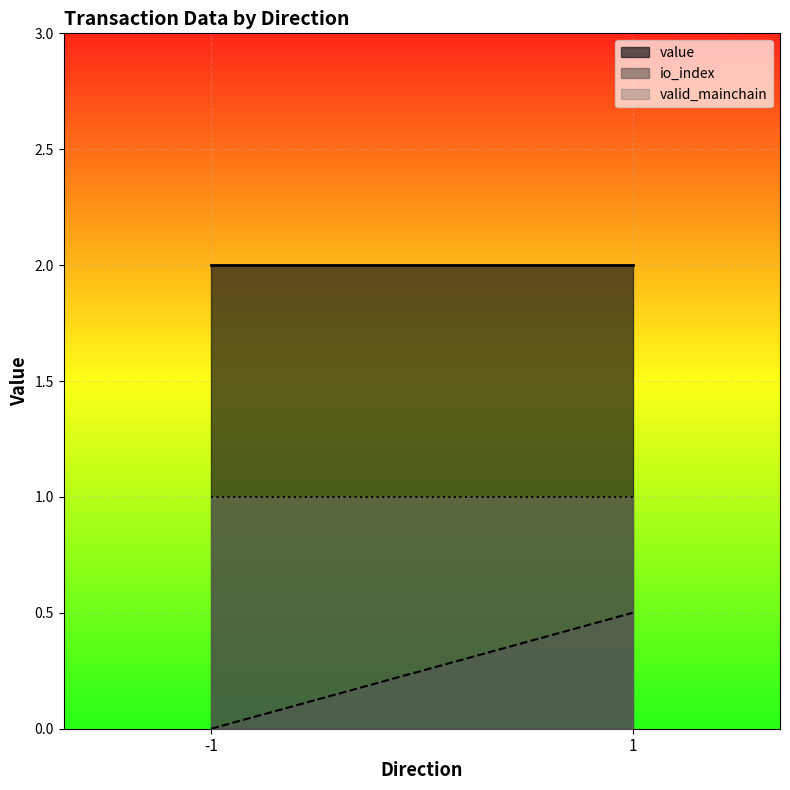

True or false: value has a value of 2.0 at 1.

True